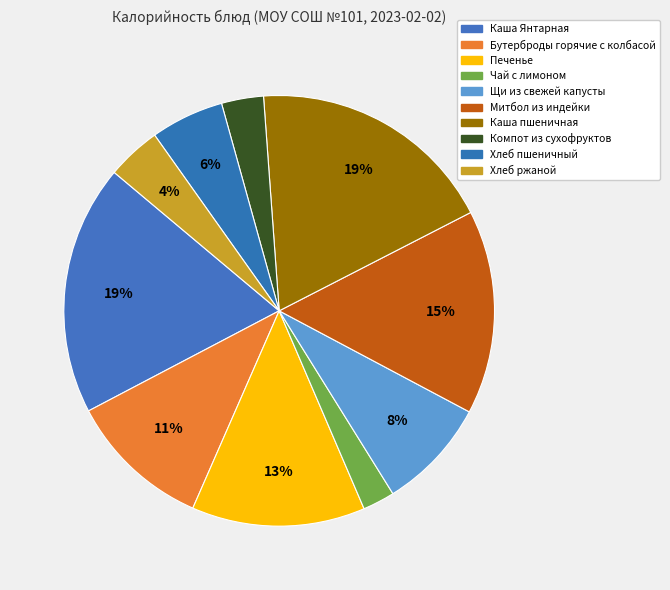

What percentage is the Бутерброды горячие с колбасой slice, to the nearest percent?

11%